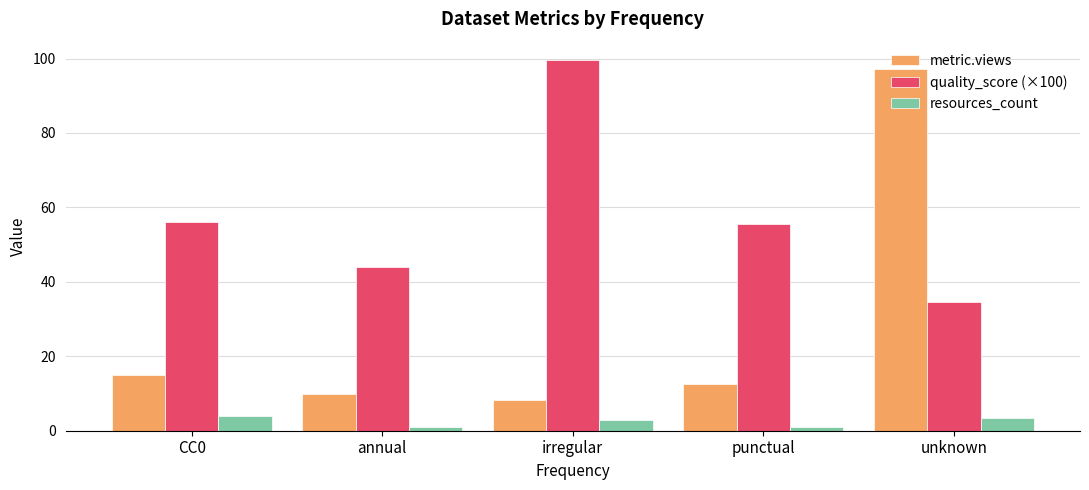

What is the minimum value shown in the chart?

1.0